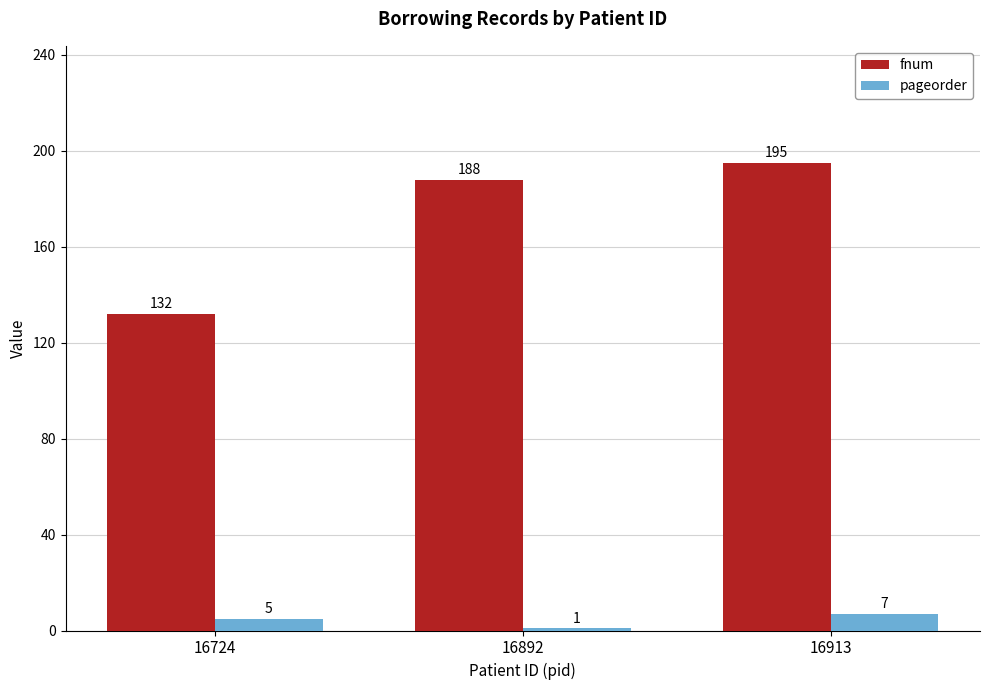

Rank the series by their average value, from highest to lowest.

fnum, pageorder